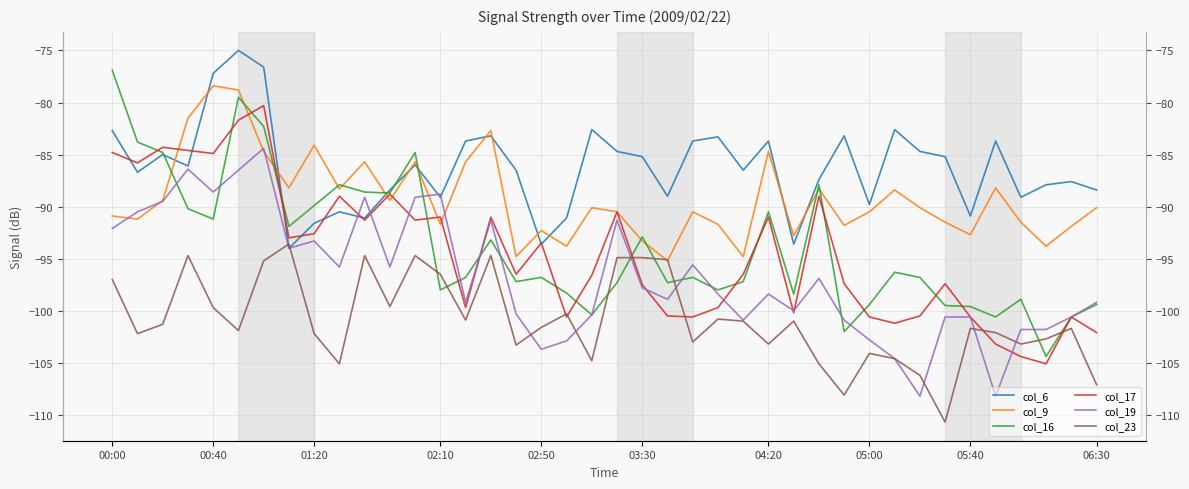

The col_6 series shows -89.8 at 05:00. True or false?

True